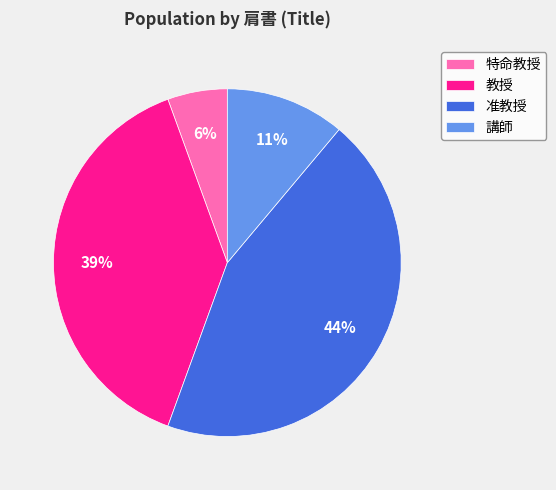

The 講師 slice represents 11% of the pie. True or false?

True